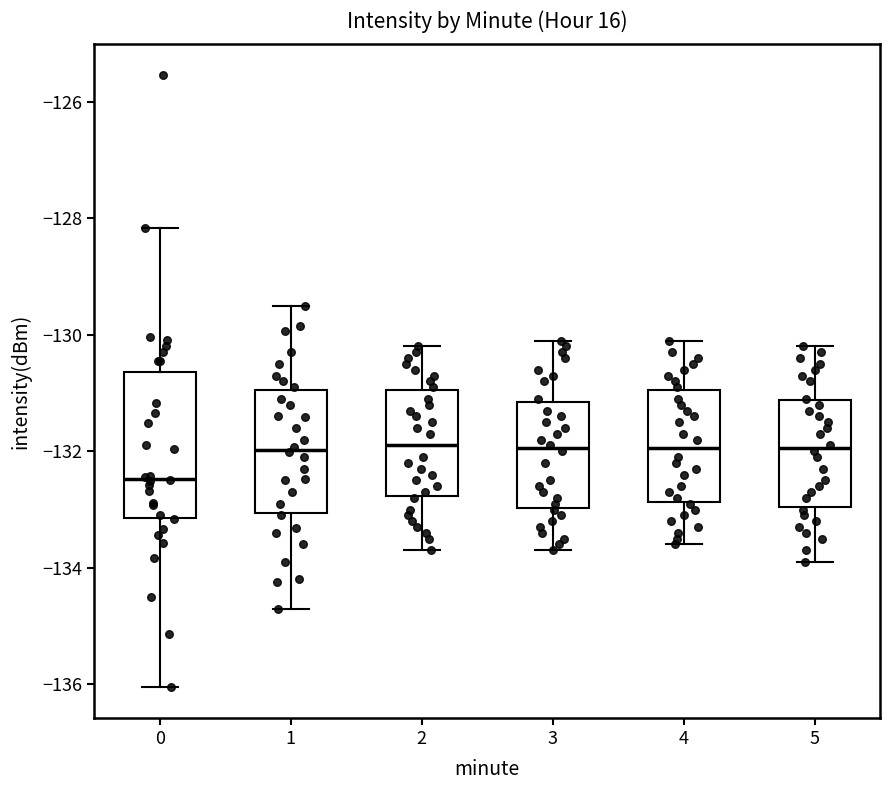

Reading left to right, read every box against the y-axis: the position of its median line, the range the box covers, and the ends of its whiskers. The values are not printed on the chart, so give them approximately, as read against the axis.

0: median -132.4, box -133.2 to -130.6, whiskers -136.0 to -128.2
1: median -132.0, box -133.0 to -131.0, whiskers -134.8 to -129.4
2: median -131.8, box -132.8 to -131.0, whiskers -133.6 to -130.2
3: median -132.0, box -133.0 to -131.2, whiskers -133.6 to -130.0
4: median -132.0, box -132.8 to -131.0, whiskers -133.6 to -130.0
5: median -132.0, box -133.0 to -131.2, whiskers -133.8 to -130.2